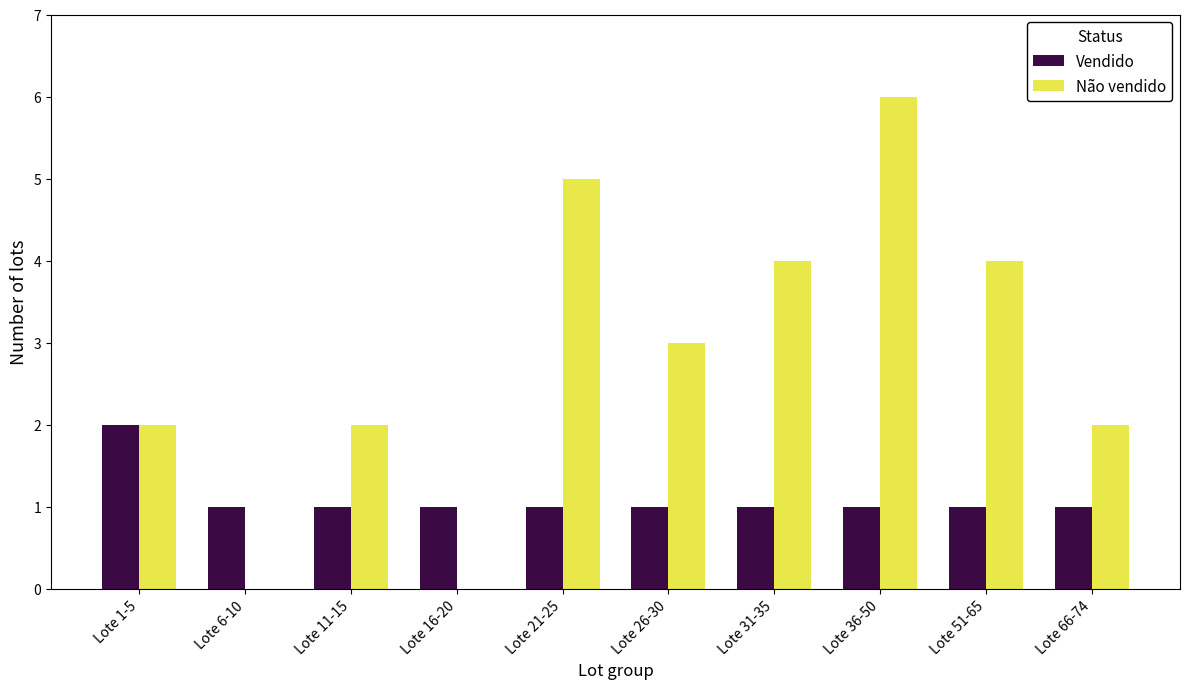

How many distinct data groups are displayed?

2